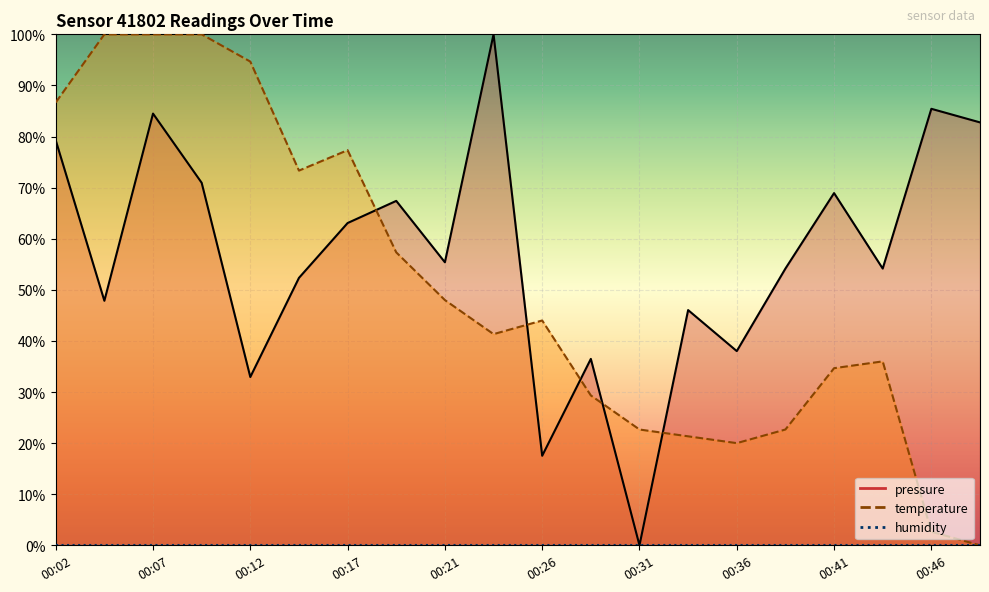

Reading left to right, extract all data points from this chart.

pressure: 00:02=0.8	00:04=0.5	00:07=0.8	00:09=0.7	00:12=0.3	00:14=0.5	00:17=0.6	00:19=0.7	00:21=0.6	00:24=1.0	00:26=0.2	00:29=0.4	00:31=0.0	00:34=0.5	00:36=0.4	00:39=0.5	00:41=0.7	00:44=0.5	00:46=0.9	00:48=0.8
temperature: 00:02=0.9	00:04=1.0	00:07=1.0	00:09=1.0	00:12=0.9	00:14=0.7	00:17=0.8	00:19=0.6	00:21=0.5	00:24=0.4	00:26=0.4	00:29=0.3	00:31=0.2	00:34=0.2	00:36=0.2	00:39=0.2	00:41=0.3	00:44=0.4	00:46=0.0	00:48=0.0